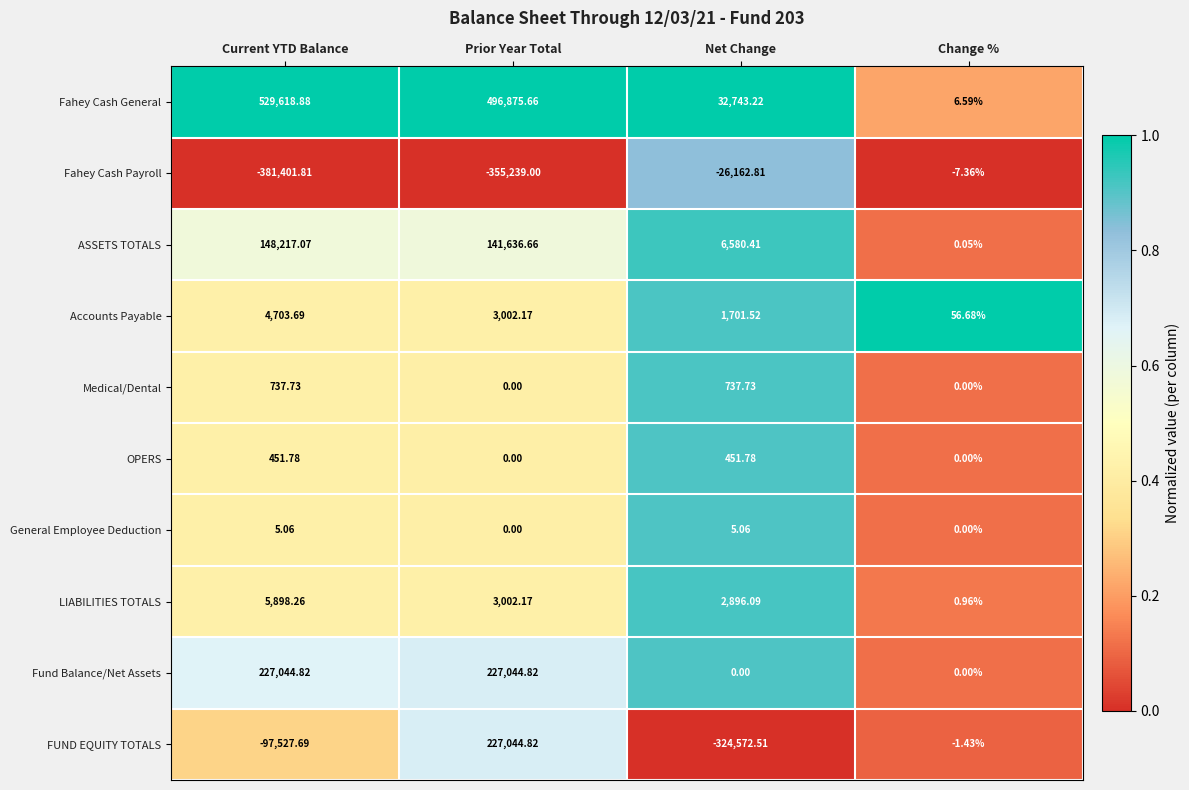

At which label is FUND EQUITY TOTALS closest to -48763?

Change %